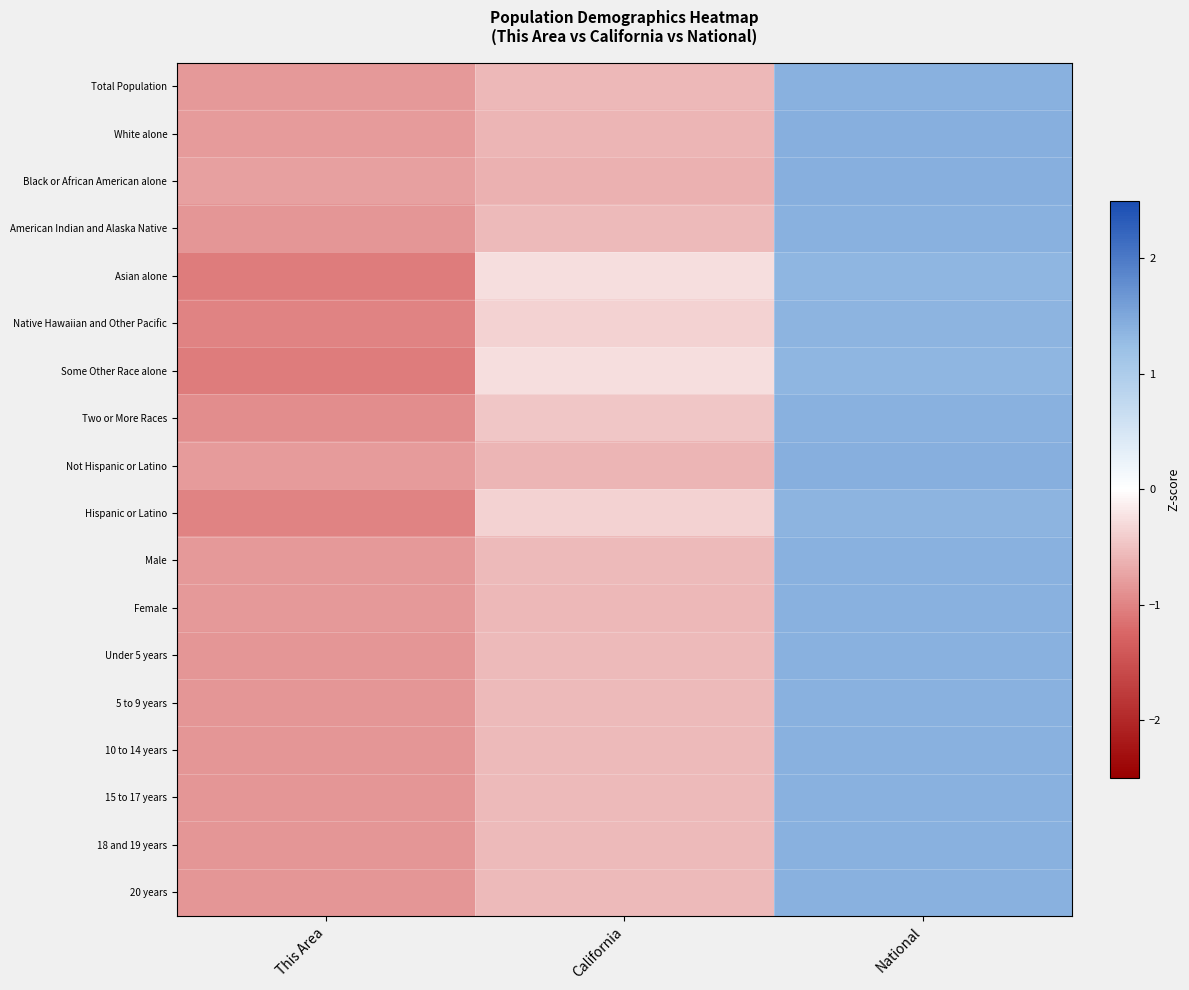

Reading left to right, transcribe all the data shown in this chart.

Total Population: This Area=-0.8	California=-0.6	National=1.4
White alone: This Area=-0.8	California=-0.6	National=1.4
Black or African American alone: This Area=-0.8	California=-0.6	National=1.4
American Indian and Alaska Native: This Area=-0.8	California=-0.6	National=1.4
Asian alone: This Area=-1.1	California=-0.3	National=1.3
Native Hawaiian and Other Pacific: This Area=-1.0	California=-0.4	National=1.4
Some Other Race alone: This Area=-1.1	California=-0.3	National=1.3
Two or More Races: This Area=-0.9	California=-0.5	National=1.4
Not Hispanic or Latino: This Area=-0.8	California=-0.6	National=1.4
Hispanic or Latino: This Area=-1.0	California=-0.4	National=1.4
Male: This Area=-0.8	California=-0.6	National=1.4
Female: This Area=-0.8	California=-0.6	National=1.4
Under 5 years: This Area=-0.8	California=-0.6	National=1.4
5 to 9 years: This Area=-0.8	California=-0.6	National=1.4
10 to 14 years: This Area=-0.8	California=-0.6	National=1.4
15 to 17 years: This Area=-0.8	California=-0.6	National=1.4
18 and 19 years: This Area=-0.8	California=-0.6	National=1.4
20 years: This Area=-0.8	California=-0.6	National=1.4